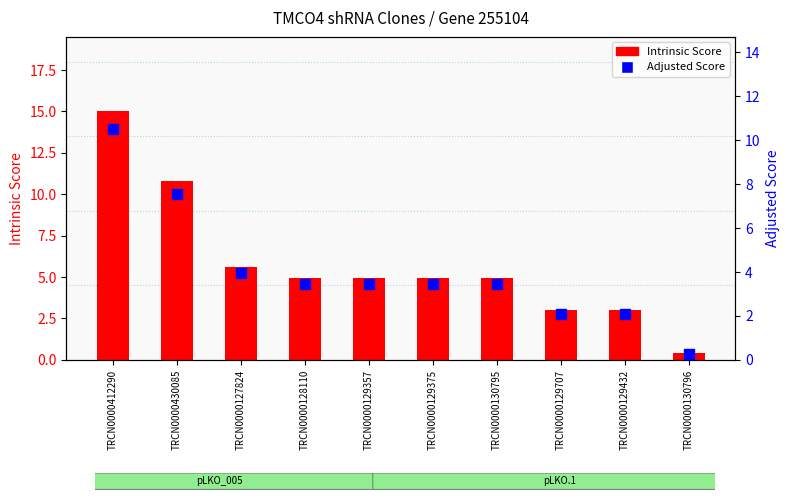

At which category is the sum across all series the highest?

TRCN0000412290